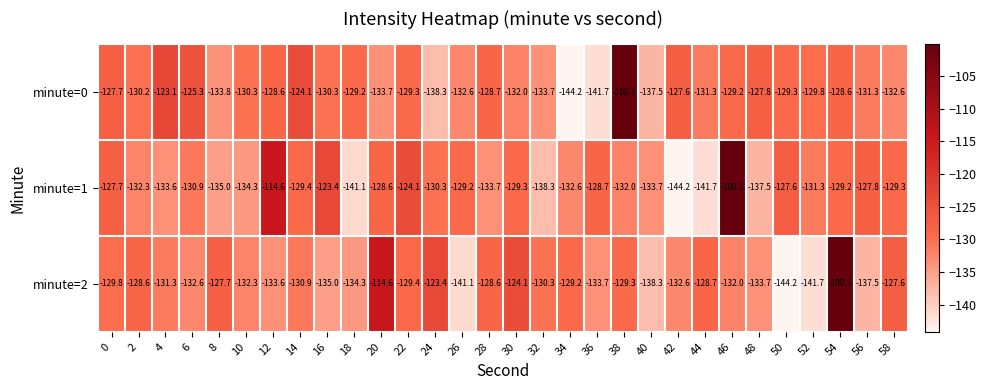

What is the greatest value displayed?

-100.1